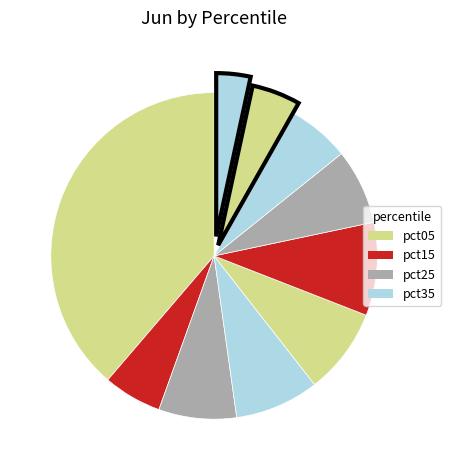

Count the number of slices in the pie.

10